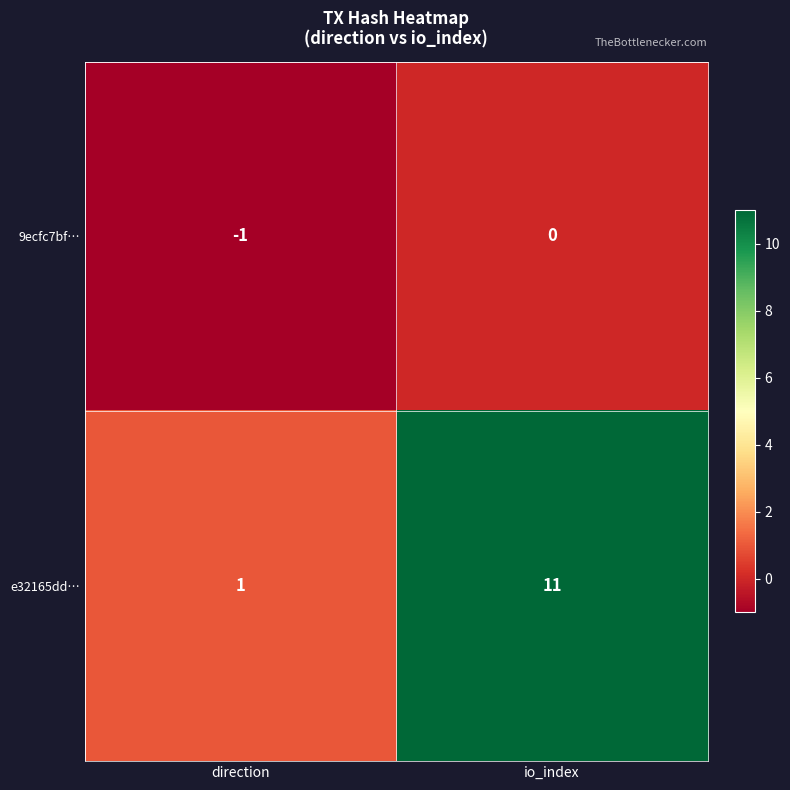

The e32165dd… series shows 1 at direction. True or false?

True